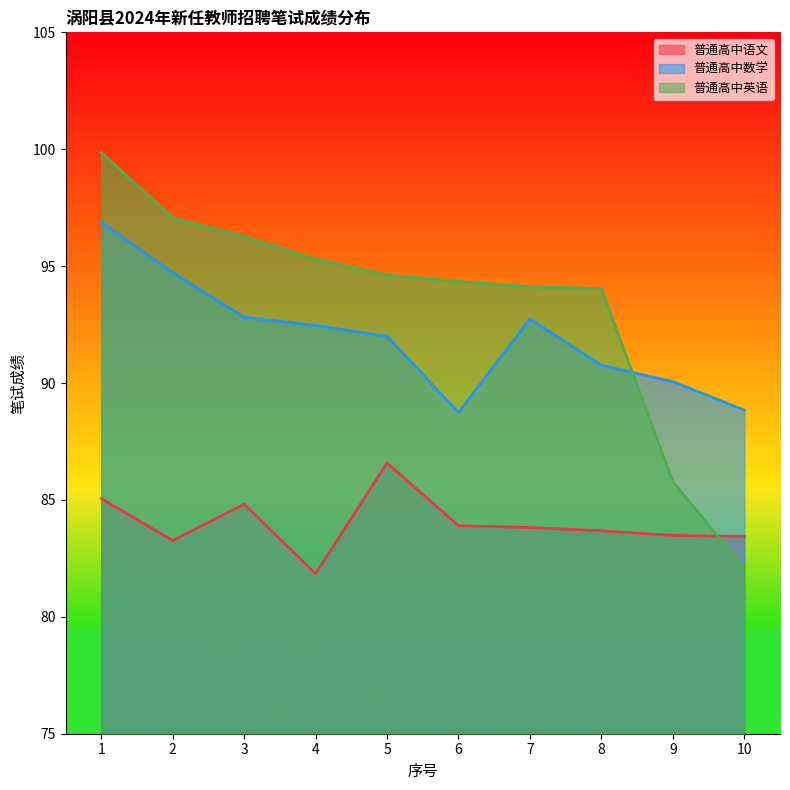

Between 8 and 3, which is larger?

3